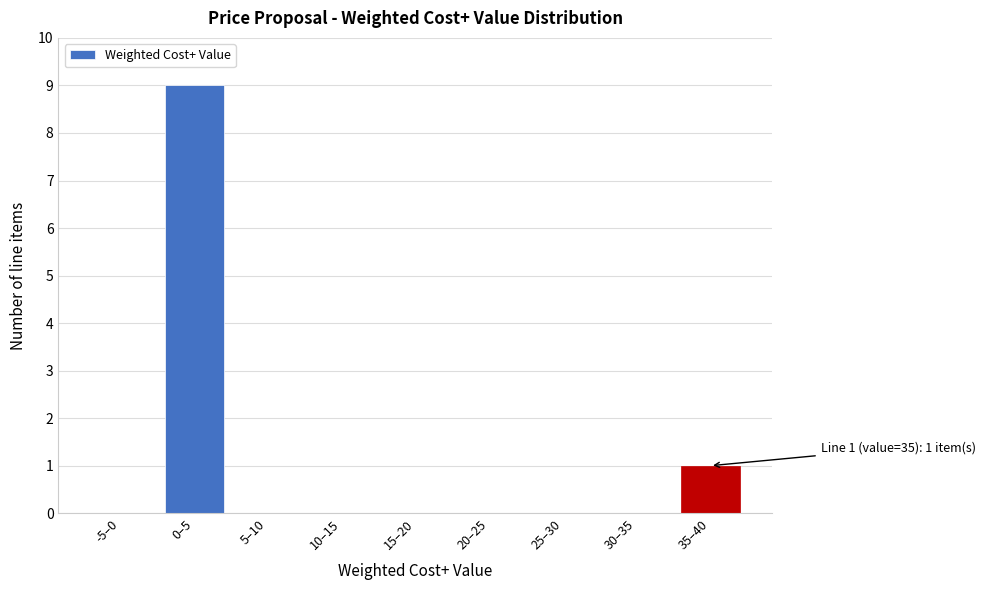

Reading right to left, what are all the values shown in this chart?

35–40=1	30–35=0	25–30=0	20–25=0	15–20=0	10–15=0	5–10=0	0–5=9	-5–0=0